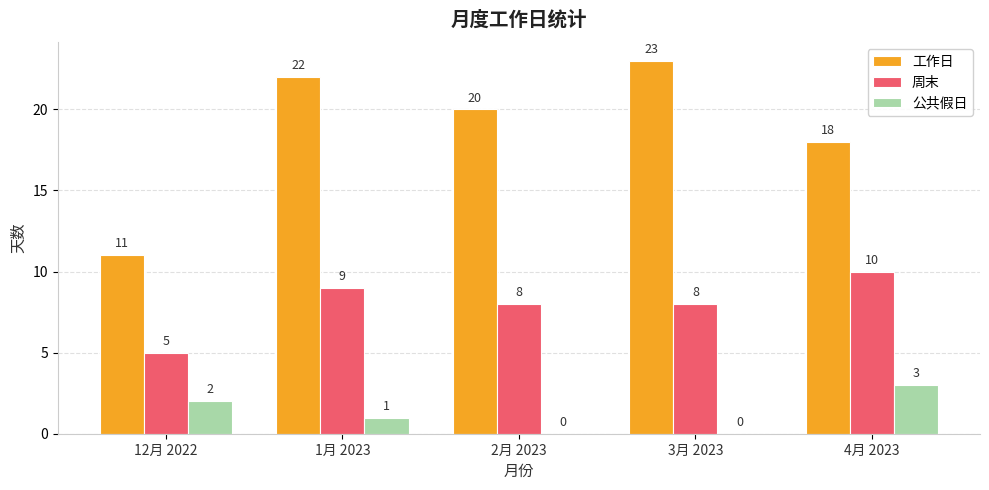

What is the average value of the 周末 series?

8